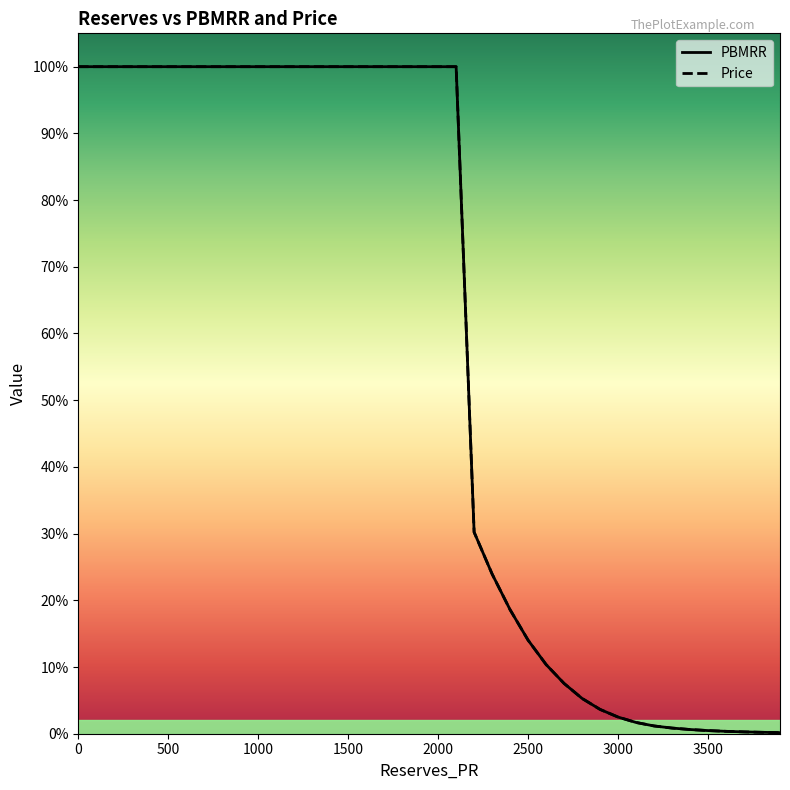

Rank the series by their maximum value, from highest to lowest.

PBMRR, Price